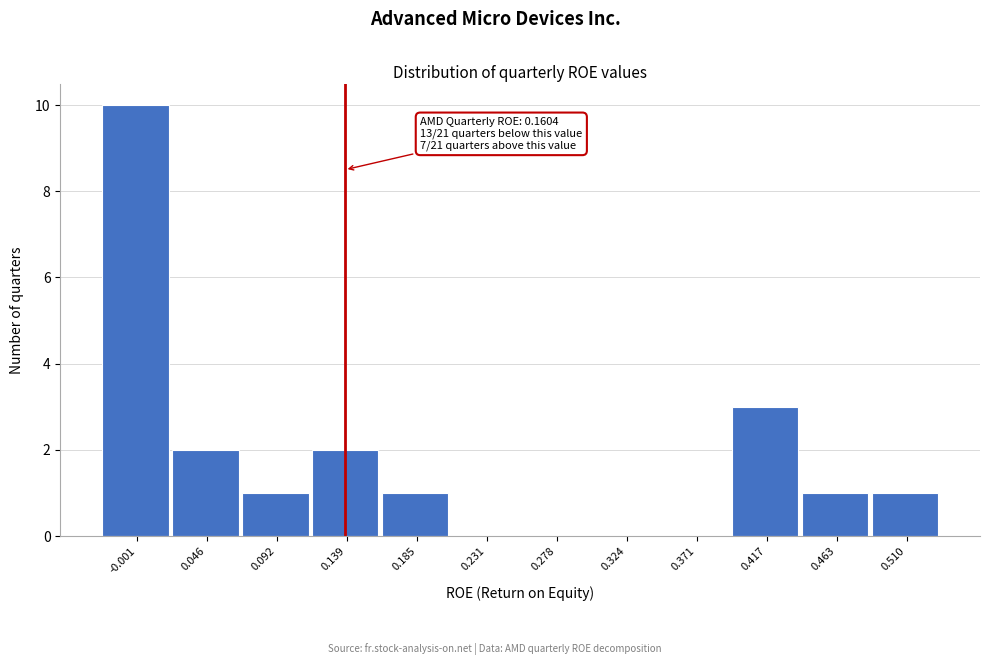

Reading left to right, transcribe all the data shown in this chart.

-0.001=10	0.046=2	0.092=1	0.139=2	0.185=1	0.231=0	0.278=0	0.324=0	0.371=0	0.417=3	0.463=1	0.510=1